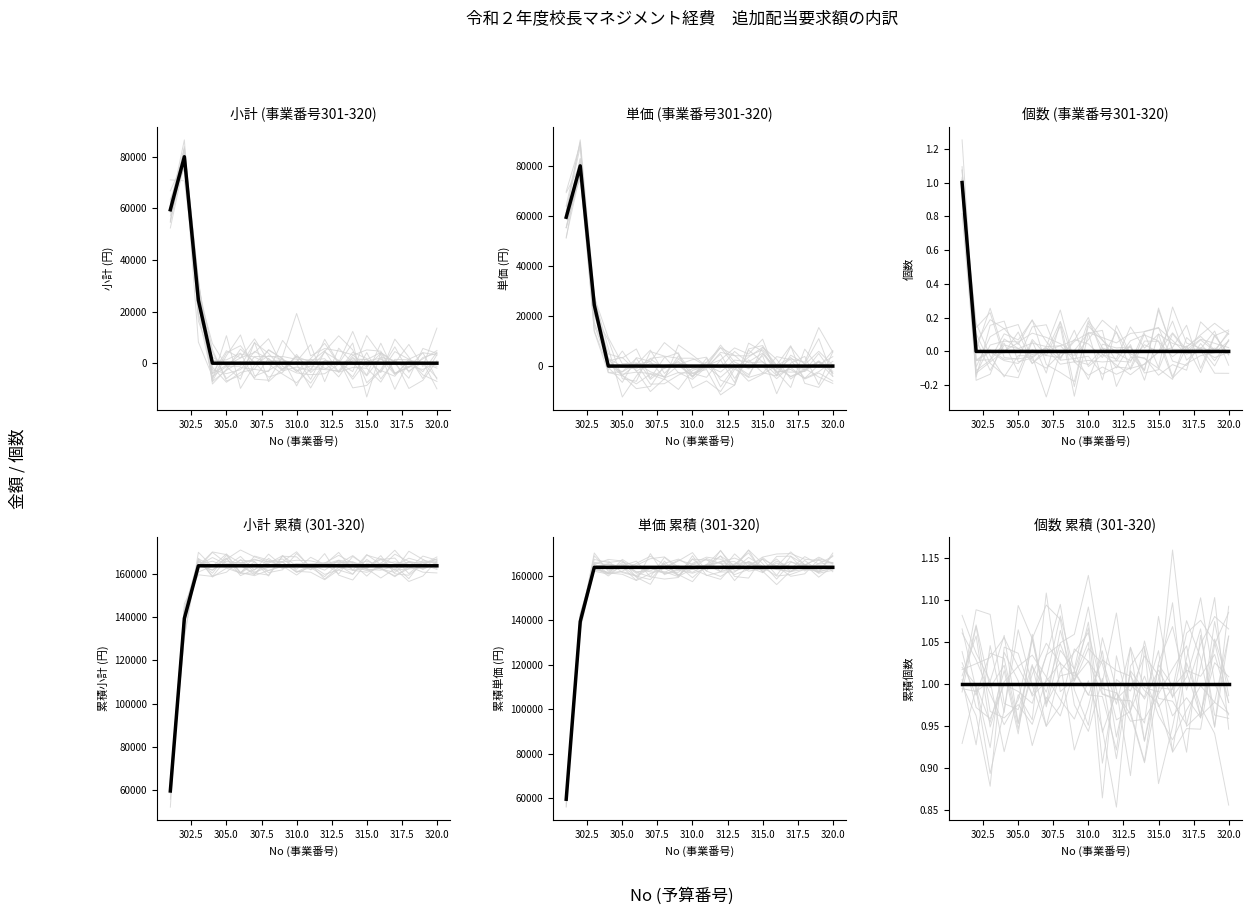

What are all the series names shown in the legend?

小計 (事業番号301-320), 単価 (事業番号301-320), 個数 (事業番号301-320), 小計 累積 (301-320), 単価 累積 (301-320), 個数 累積 (301-320)